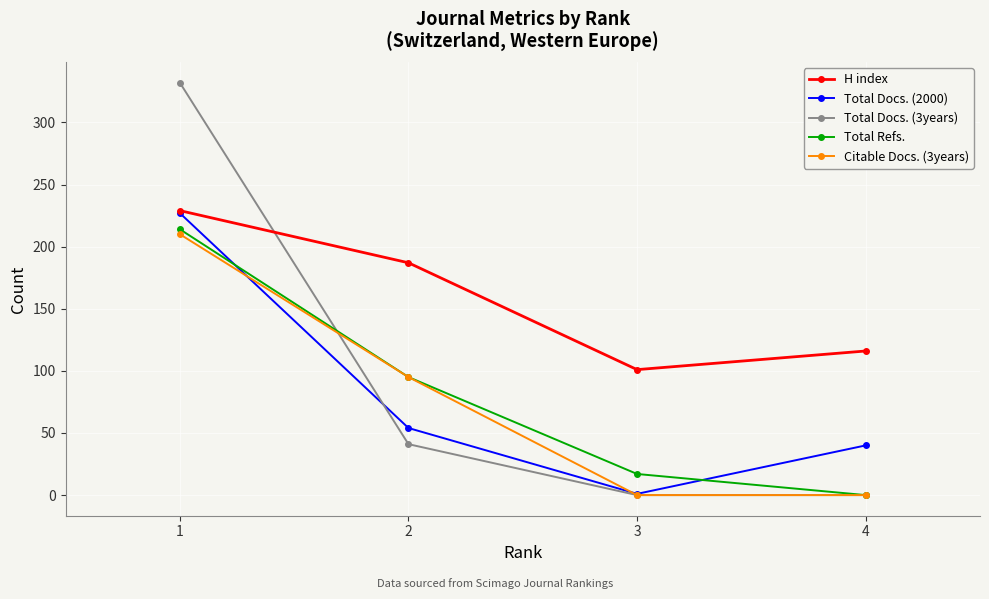

What is the maximum value for Total Refs.?

214